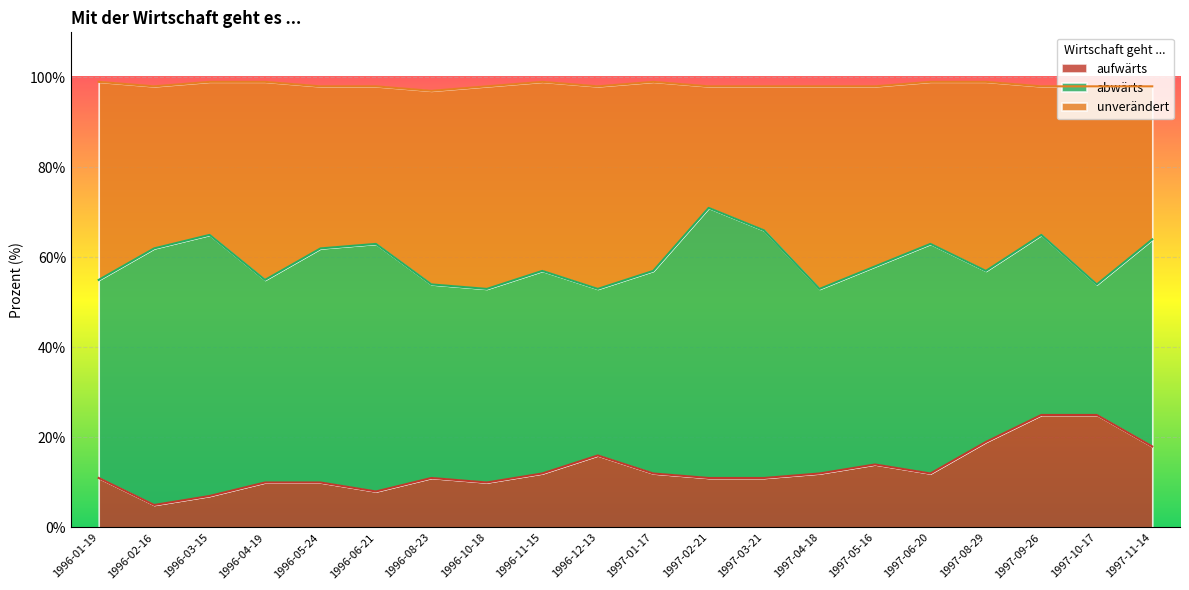

What is the total value across all series at 1997-09-26?

98